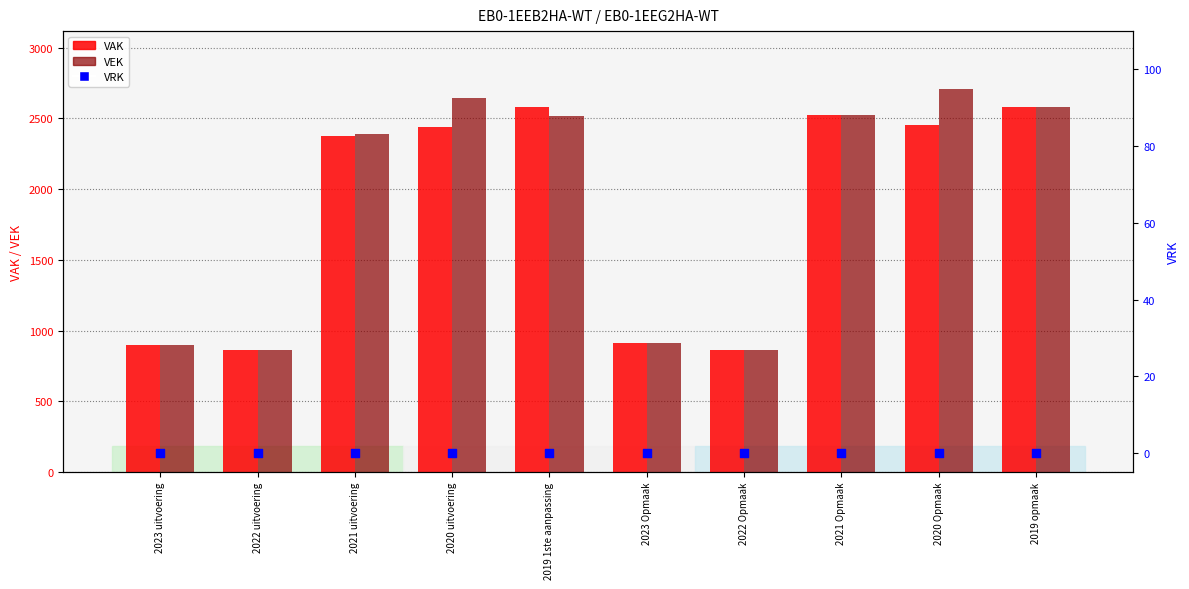

What are all the series names shown in the legend?

VAK, VEK, VRK